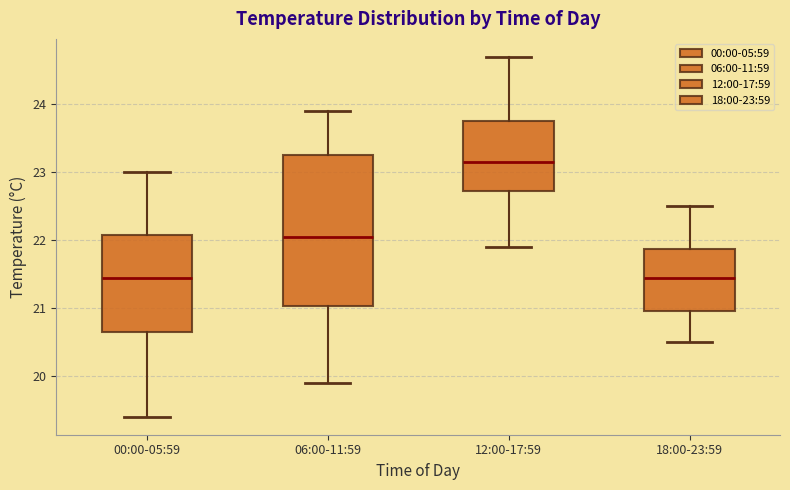

Comparing the boxes themselves (not the whiskers), which one is the tallest?

06:00-11:59